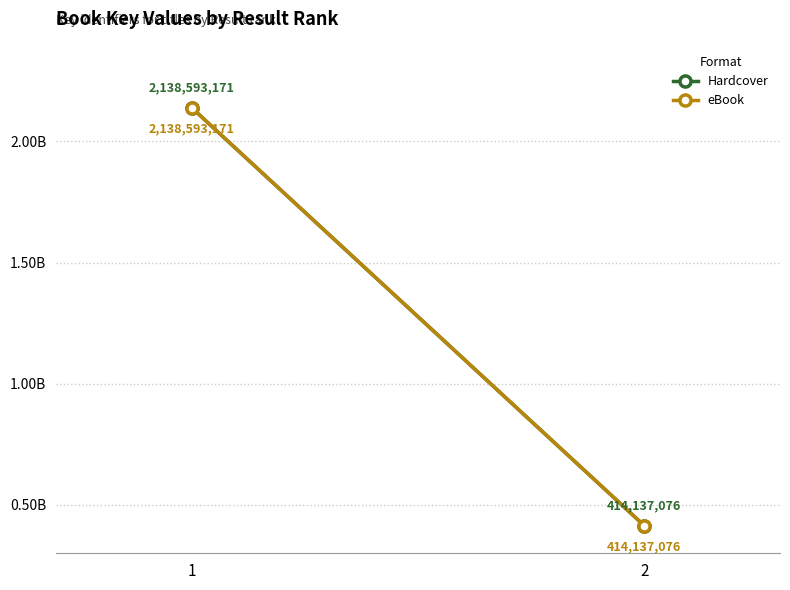

What is the sum of all Hardcover values?

2552730247